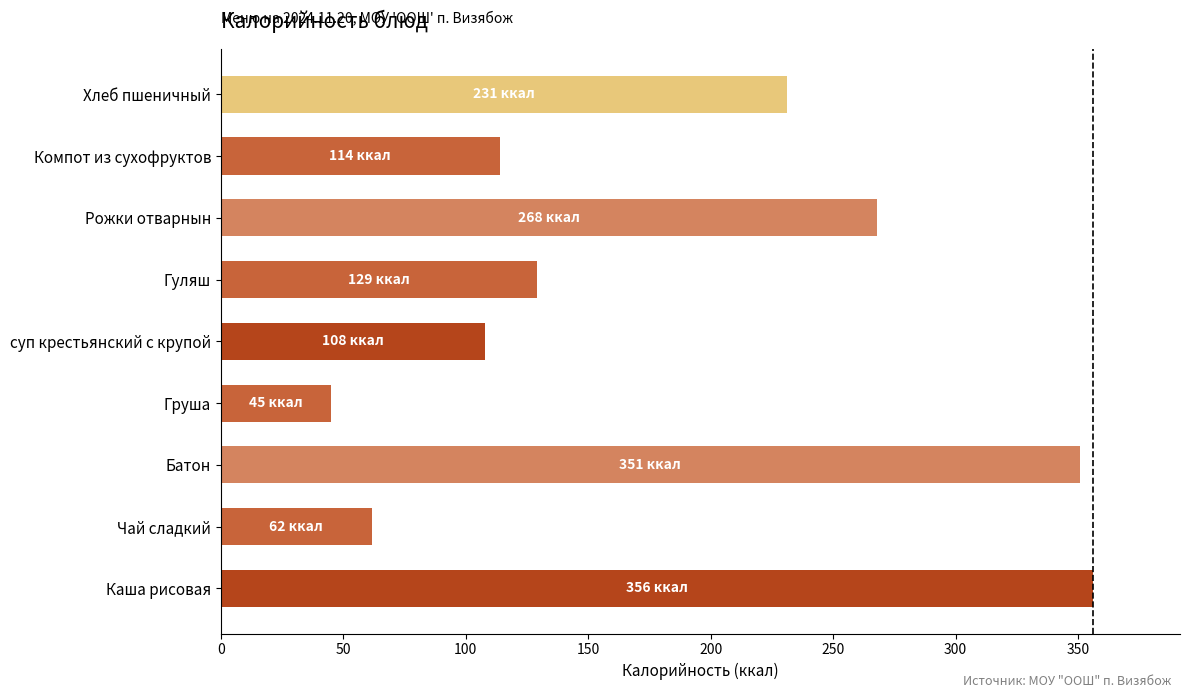

What value does the data have at Хлеб пшеничный?

231.0